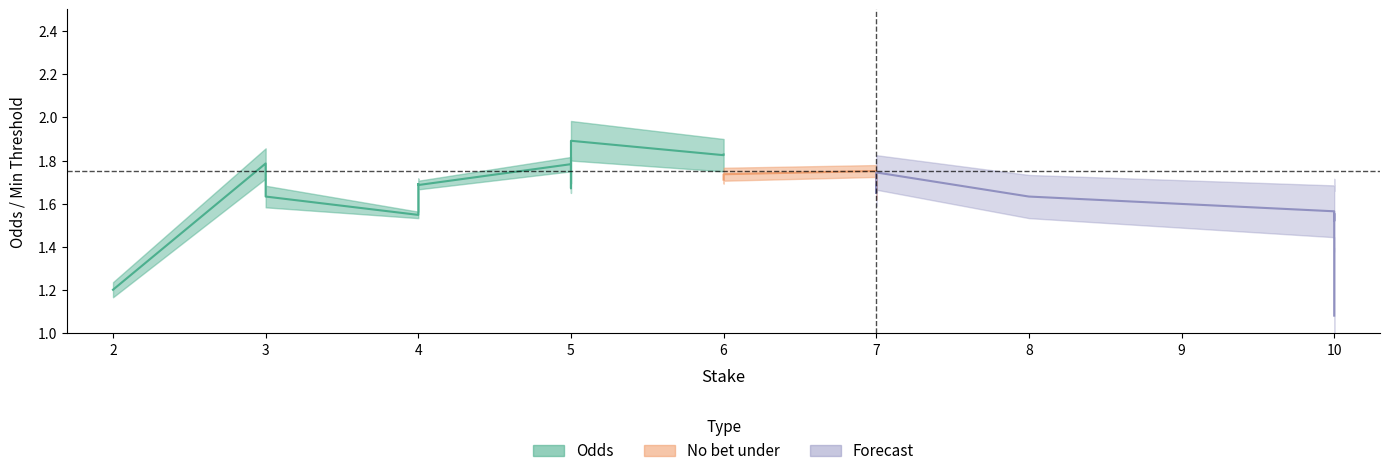

At which category is the sum across all series the highest?

6